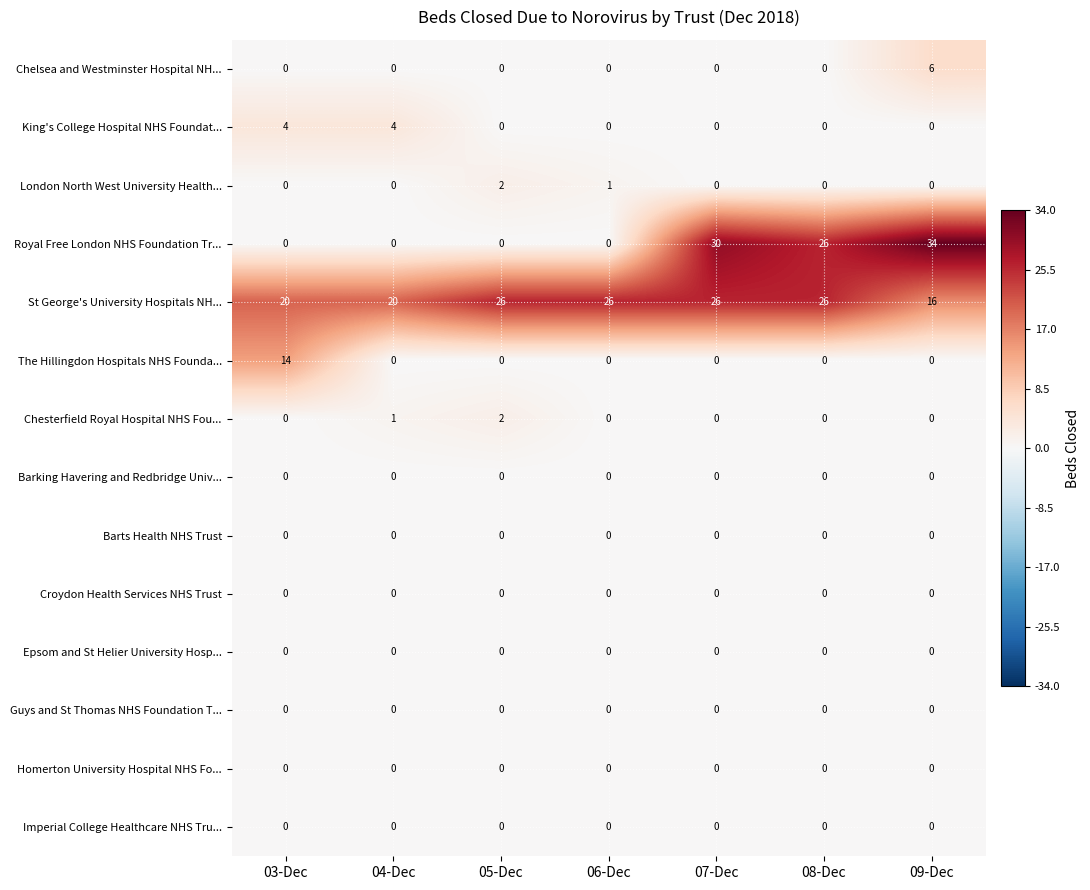

What is the greatest value displayed?

34